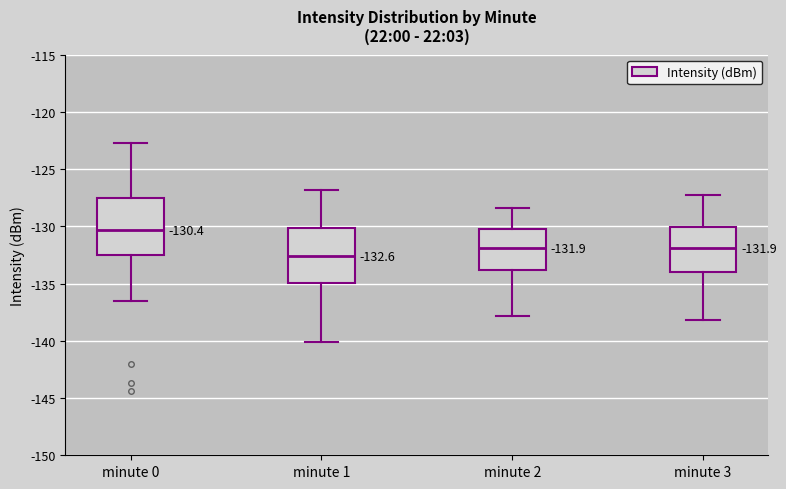

Which box has the highest median line?

minute 0